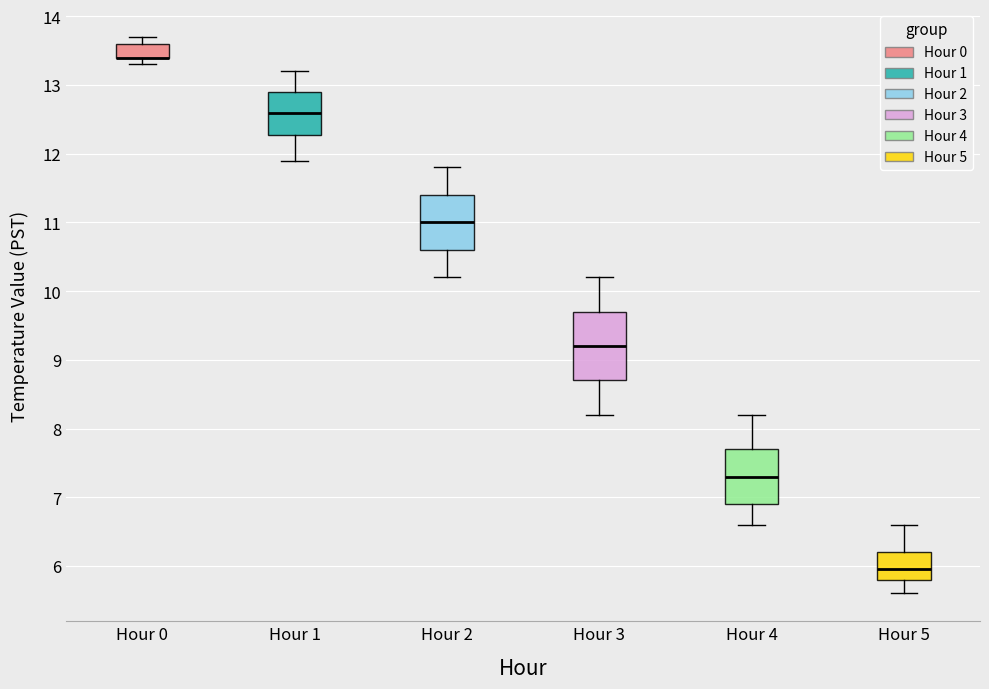

Where is the lower edge of the box for Hour 5 on the y-axis? The values are not printed on the chart, so give them approximately, as read against the axis.

5.8